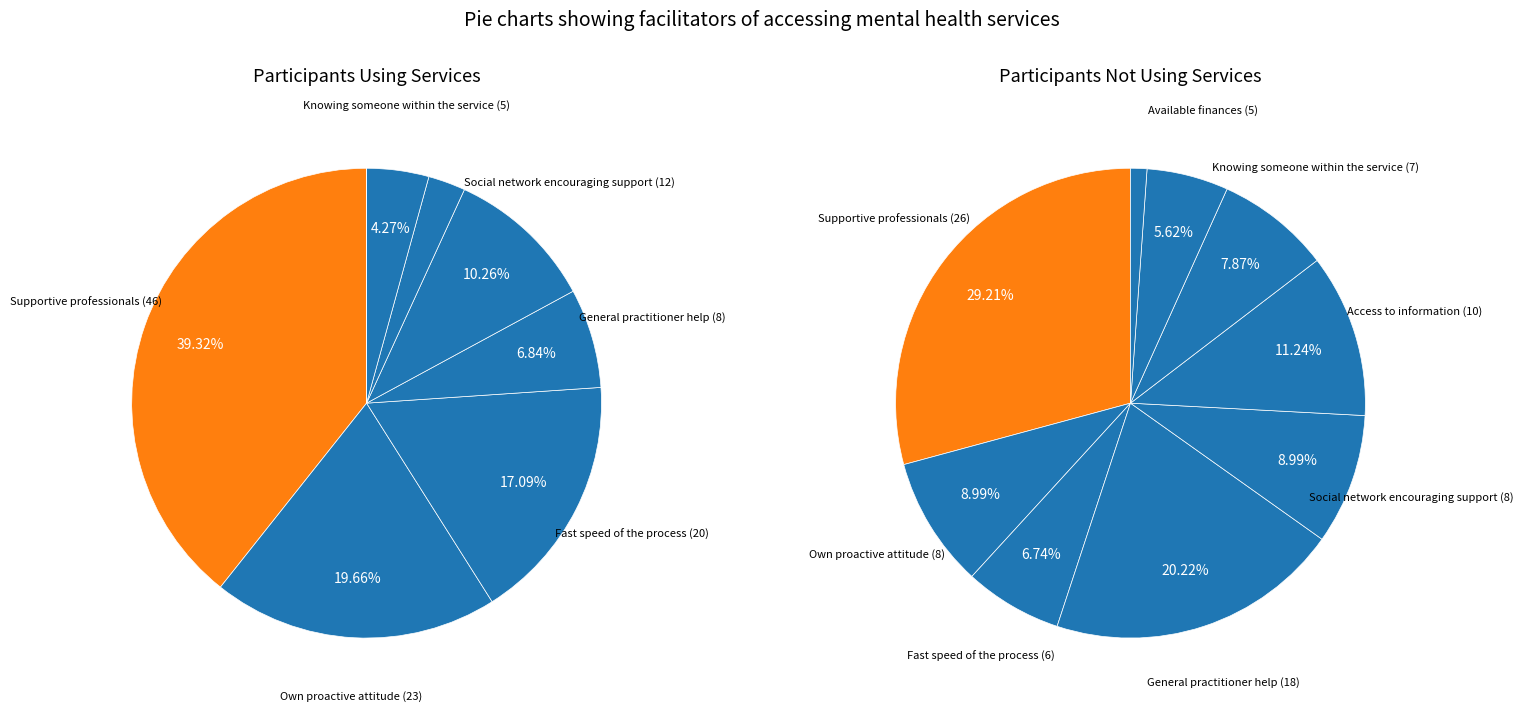

The Own proactive attitude slice represents 20% of the pie. True or false?

False